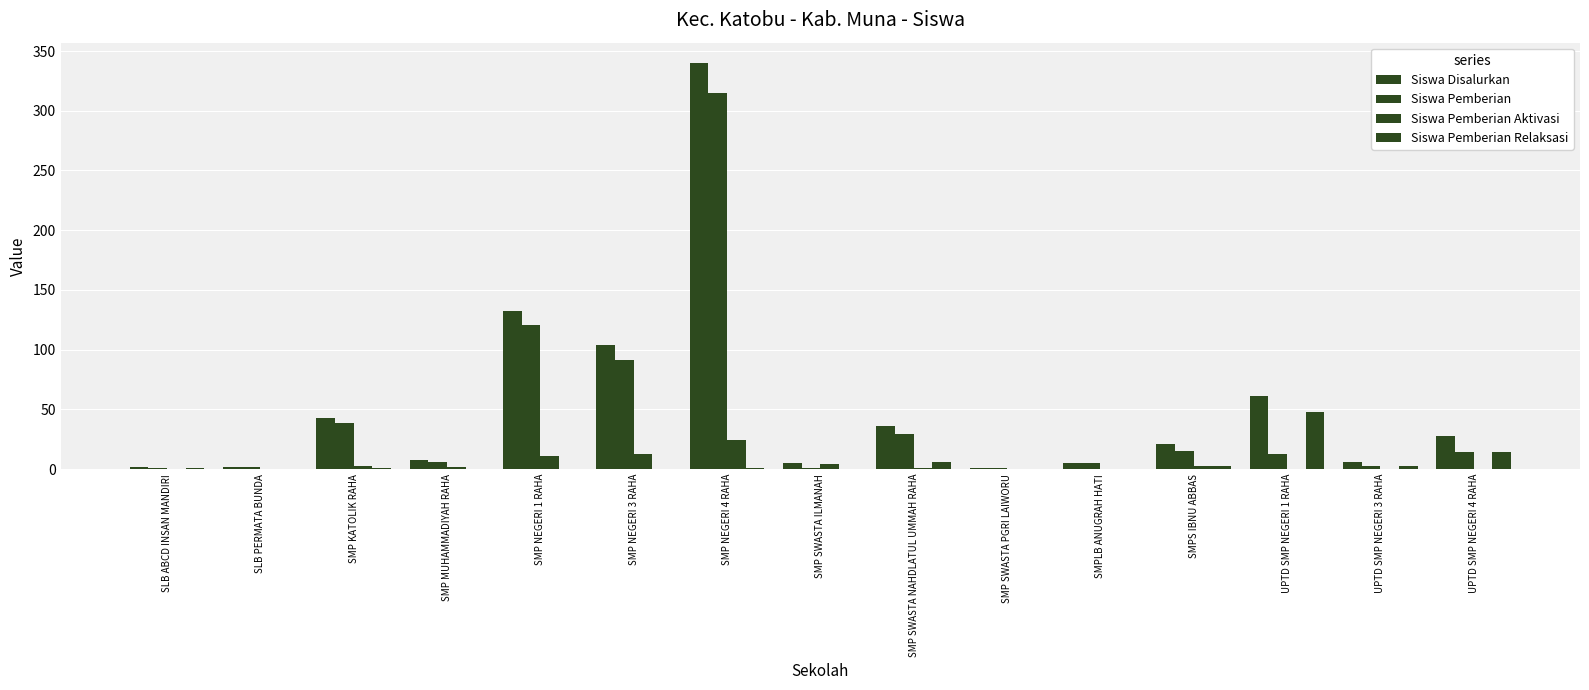

Where is Siswa Pemberian nearest to the value 158?

SMP NEGERI 1 RAHA